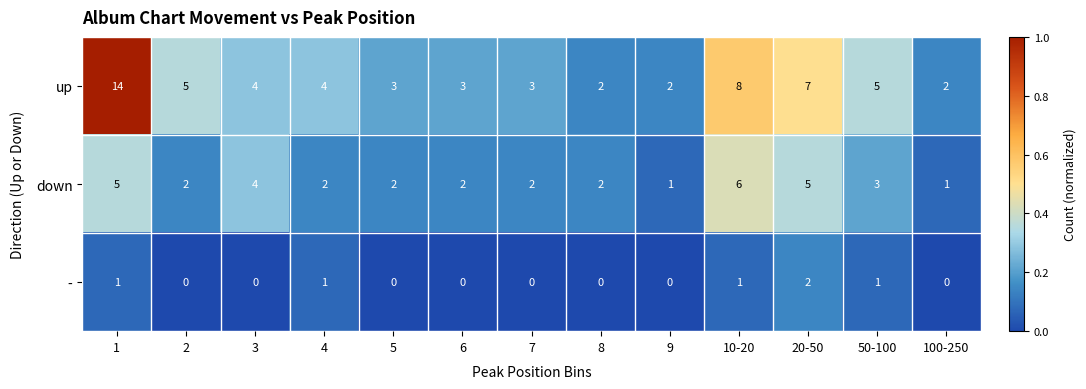

At which label is up closest to 8?

10-20